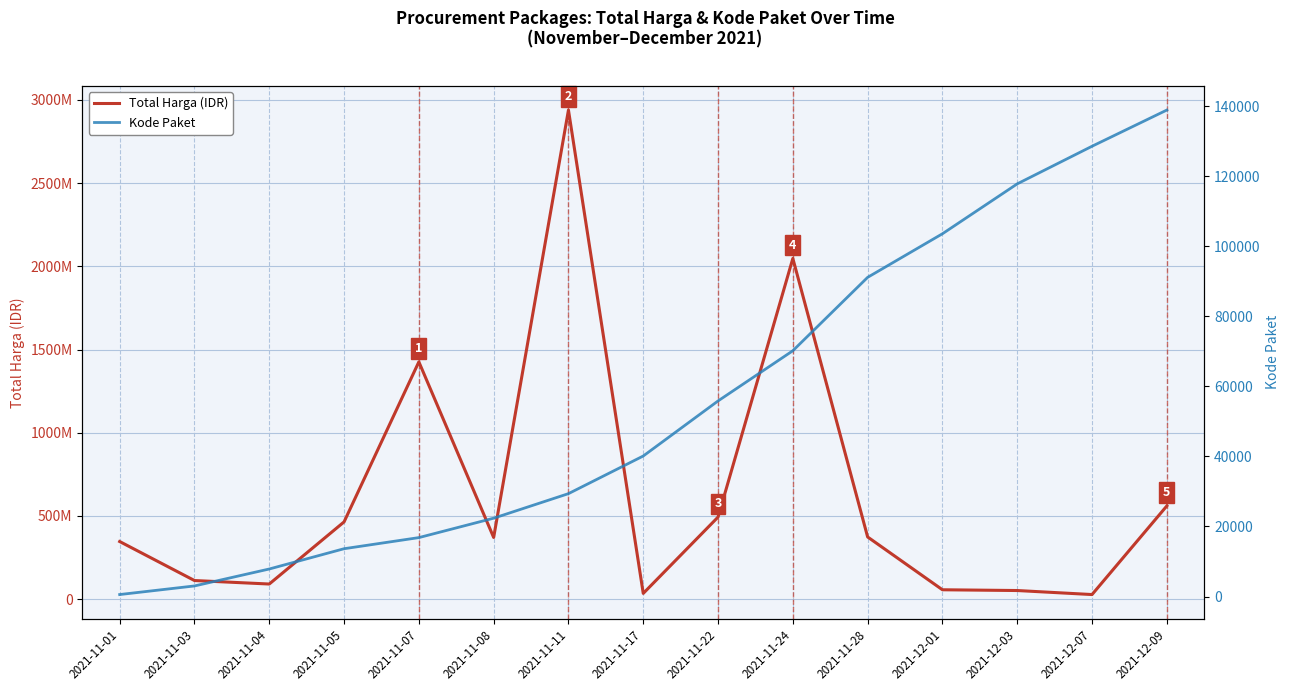

Which category has the highest value in the Kode Paket series?

2021-12-09